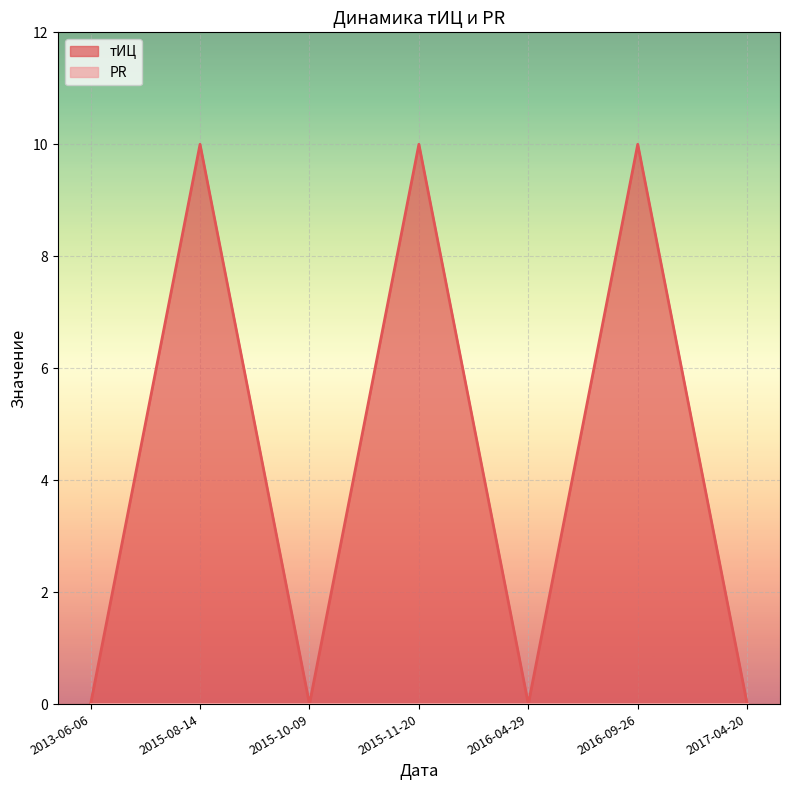

Count the values in the range 0 to 10.

7